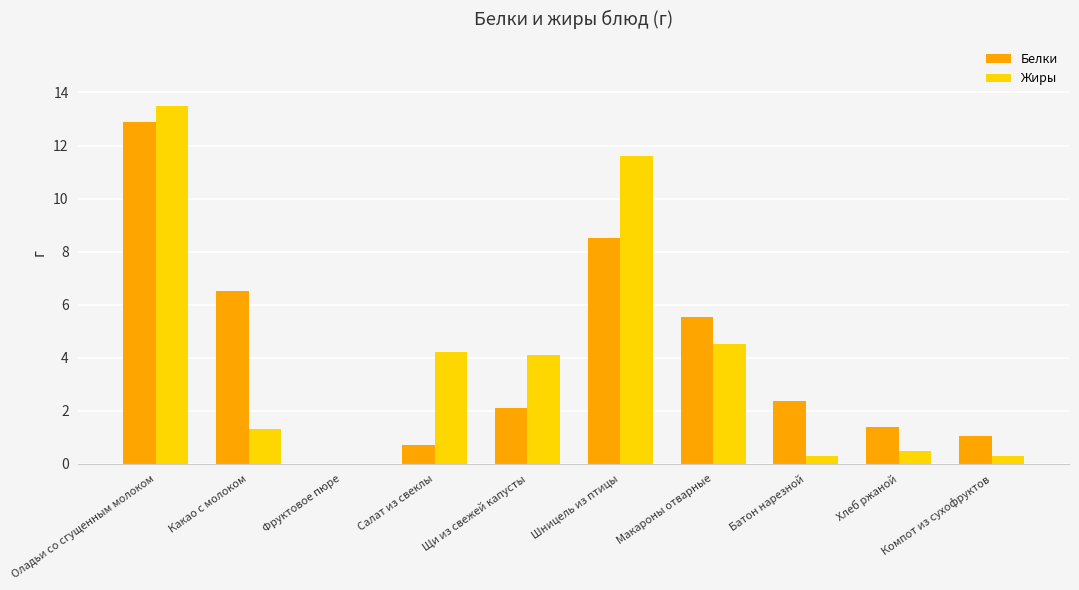

True or false: Белки has a value of 2.5 at Хлеб ржаной.

False